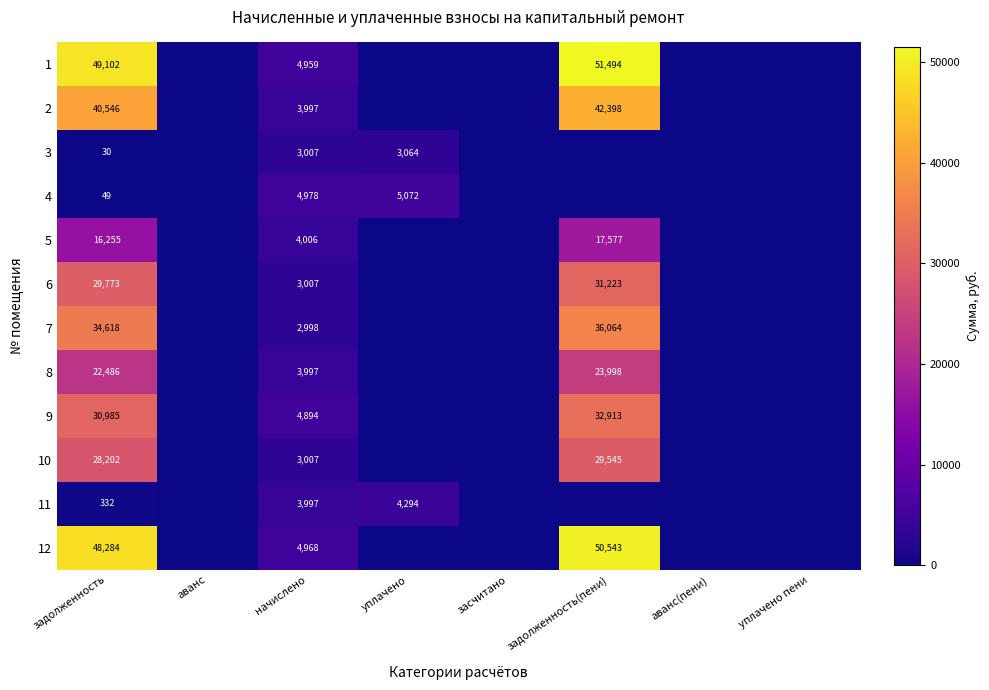

True or false: 11 has a value of 3997 at начислено.

True